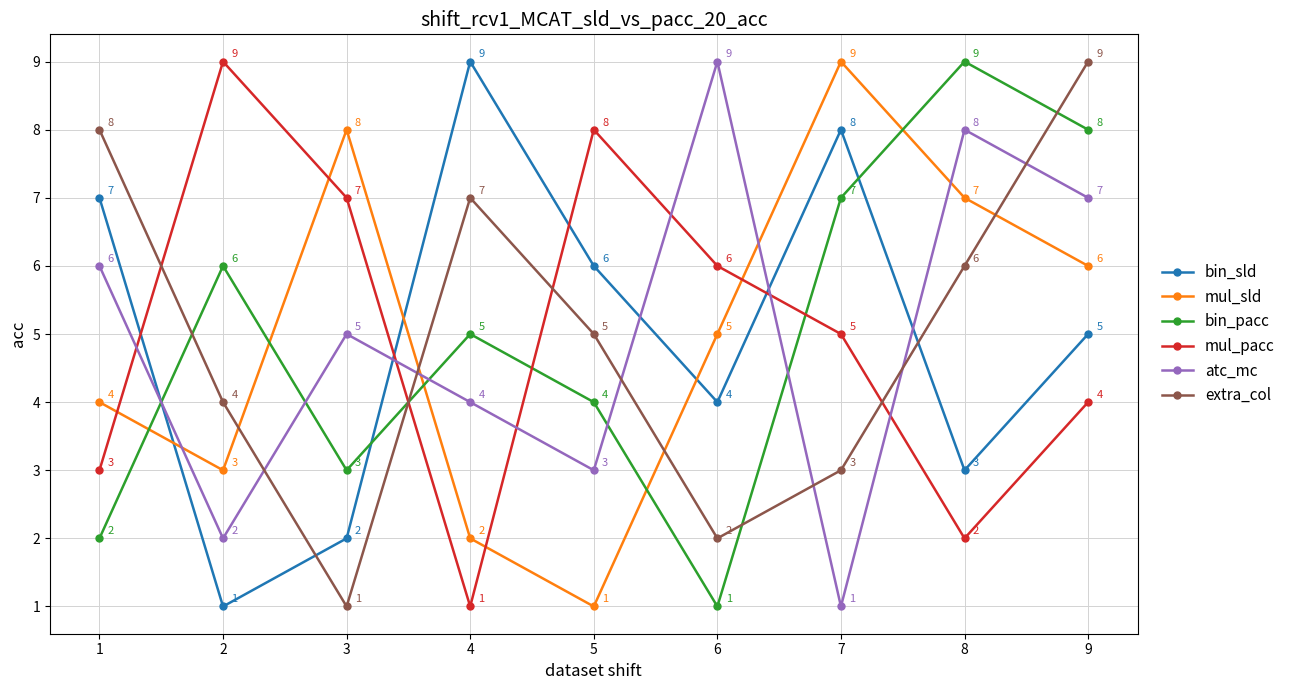

What is the total value across all series at 1?

30